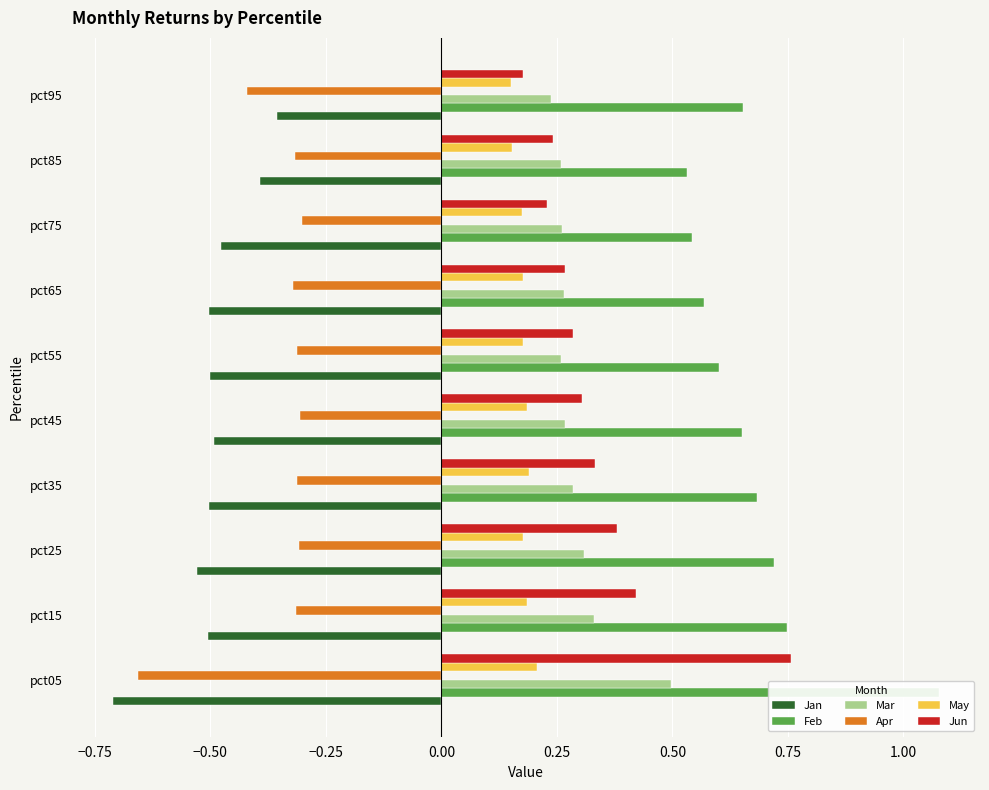

How many May values are between 0 and 1?

10